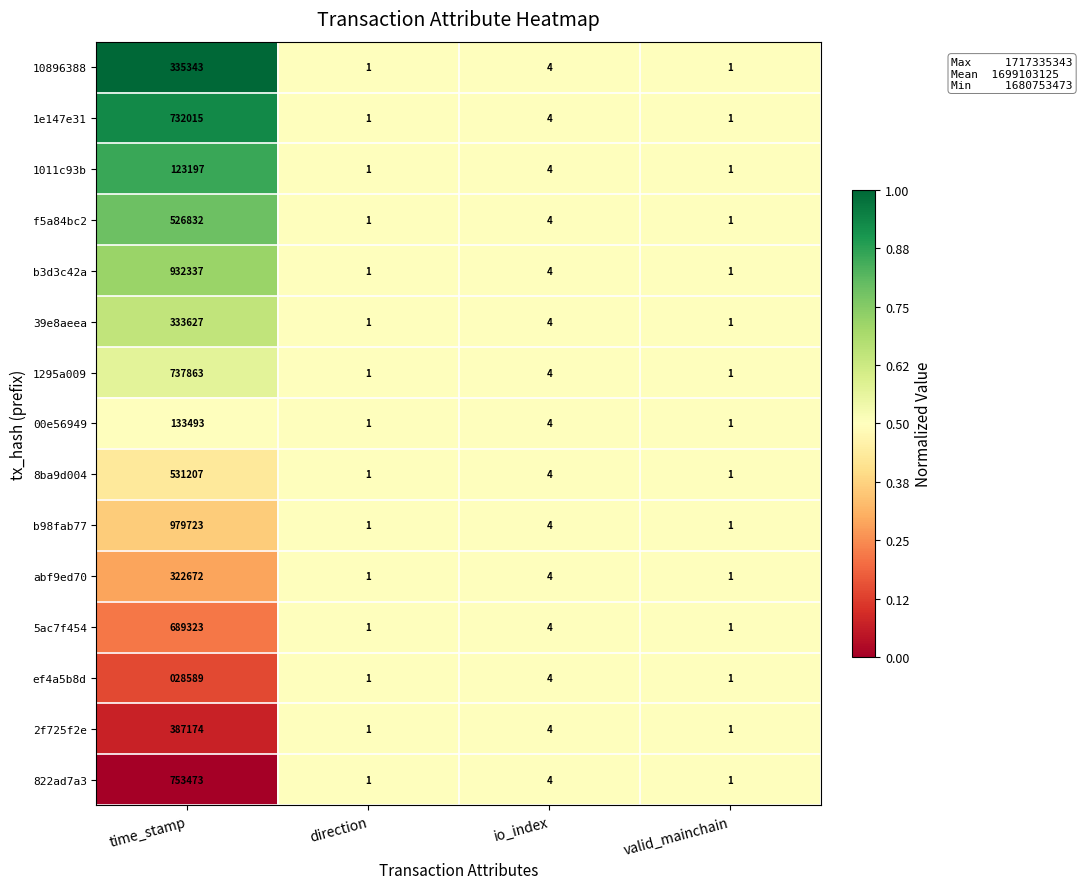

Which category has the highest value in the b3d3c42a series?

time_stamp